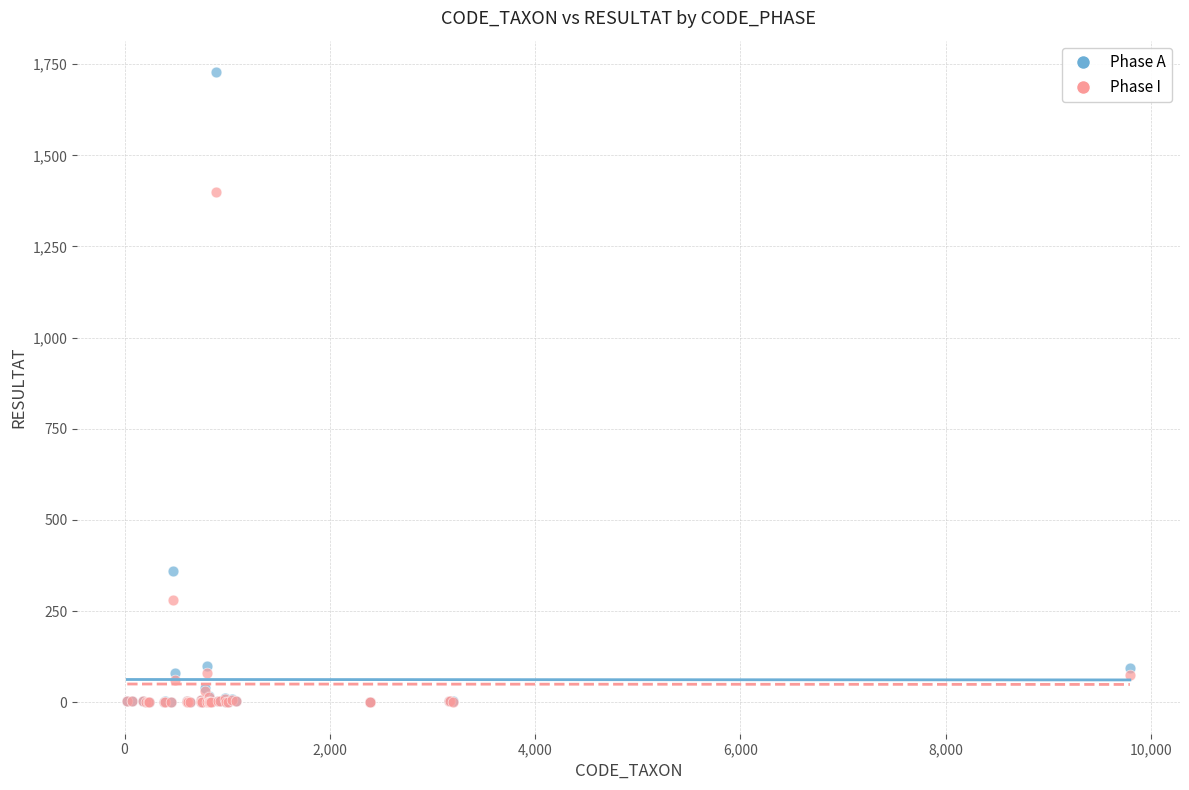

Across all series, what Y value is closest to 864?

360